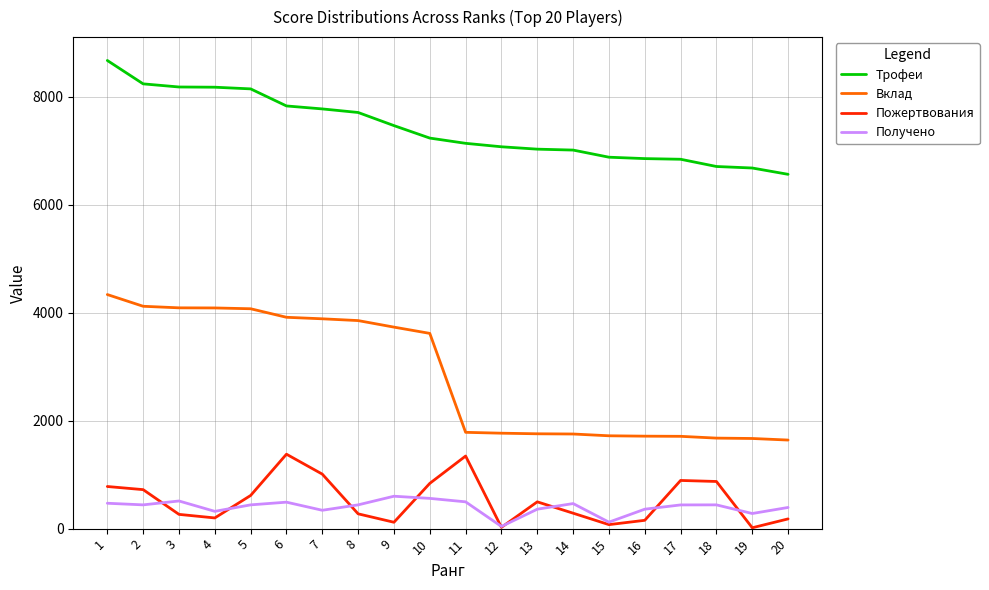

What is the average value of the Вклад series?

2844